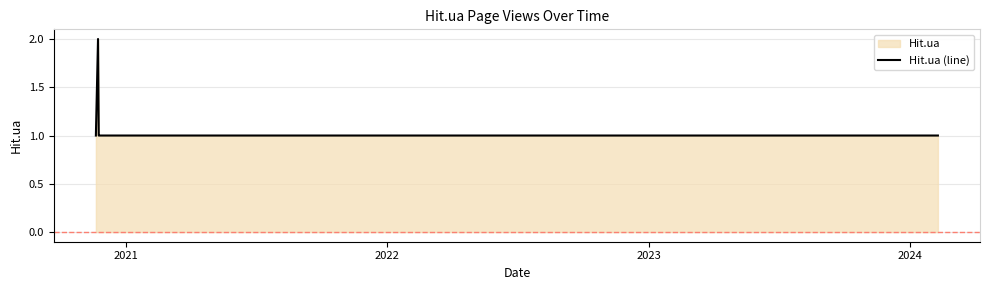

What is the sum of all values?

7